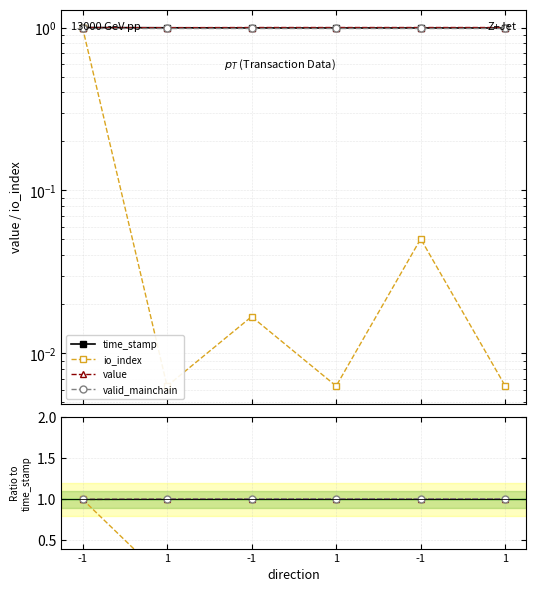

How many distinct data groups are displayed?

4